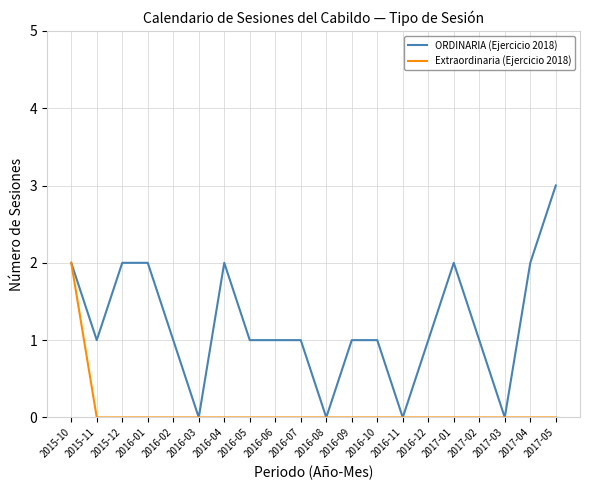

What position from the left is 2016-01?

4